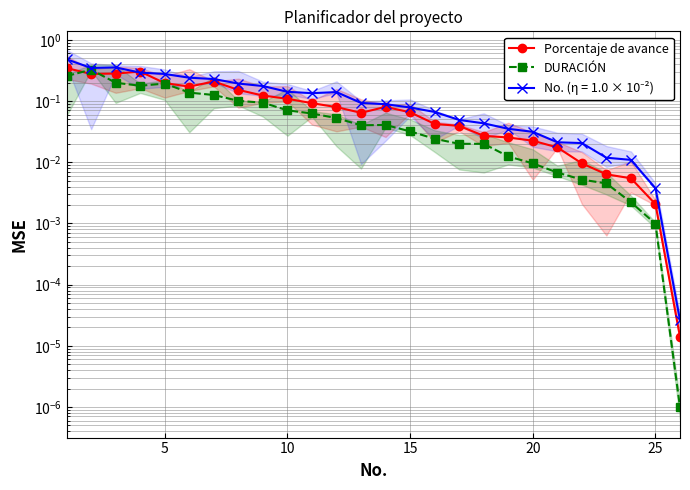

Reading right to left, transcribe all the data shown in this chart.

Porcentaje de avance: 0.0	0.0	0.0	0.0	0.0	0.0	0.0	0.0	0.0	0.0	0.0	0.1	0.1	0.1	0.1	0.1	0.1	0.1	0.2	0.2	0.2	0.2	0.3	0.3	0.3	0.3
DURACIÓN: 0.0	0.0	0.0	0.0	0.0	0.0	0.0	0.0	0.0	0.0	0.0	0.0	0.0	0.0	0.1	0.1	0.1	0.1	0.1	0.1	0.1	0.2	0.2	0.2	0.3	0.3